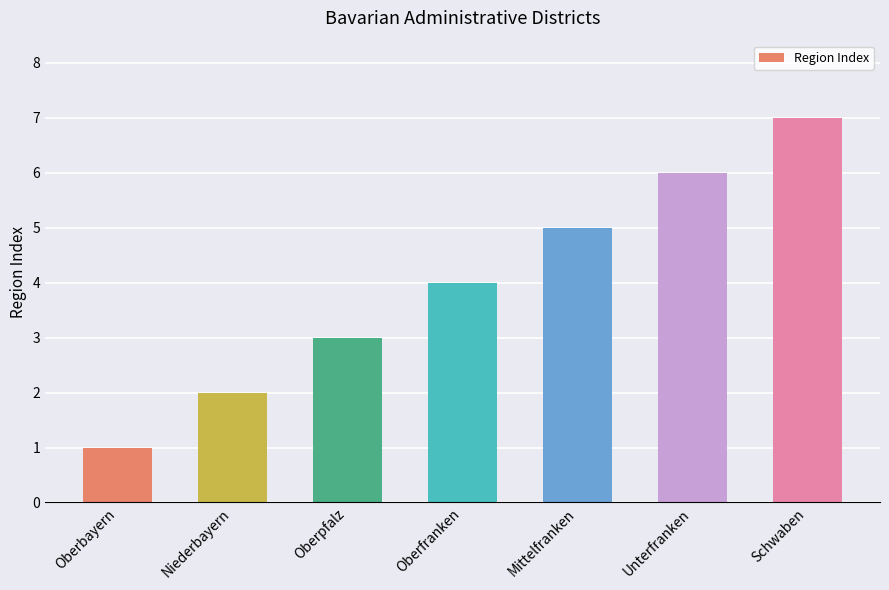

Rank the categories by value from lowest to highest.

Oberbayern, Niederbayern, Oberpfalz, Oberfranken, Mittelfranken, Unterfranken, Schwaben